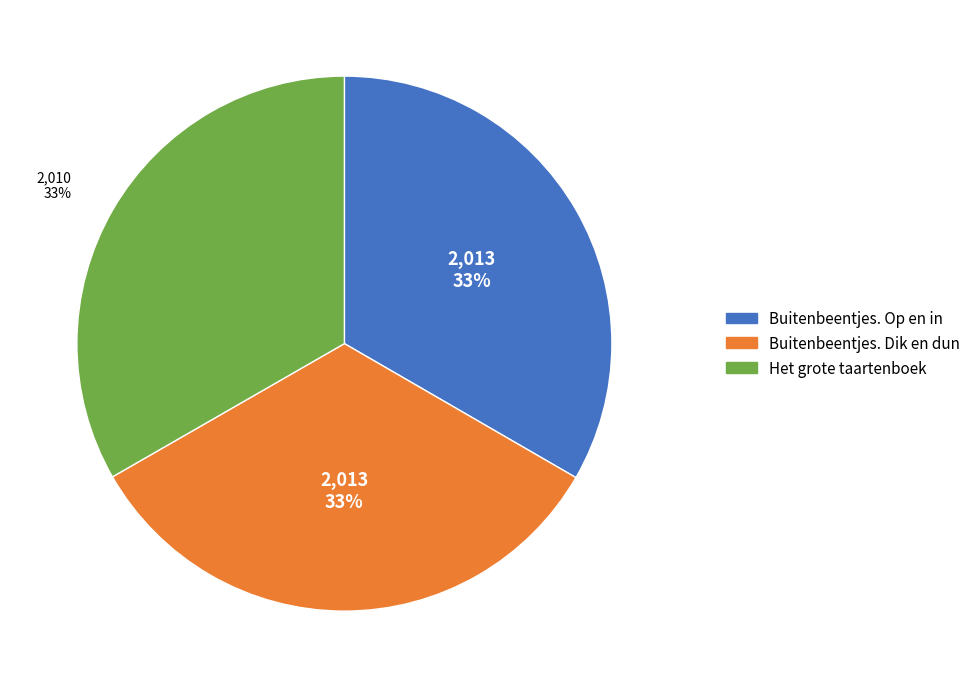

Is there a majority slice in this chart?

No